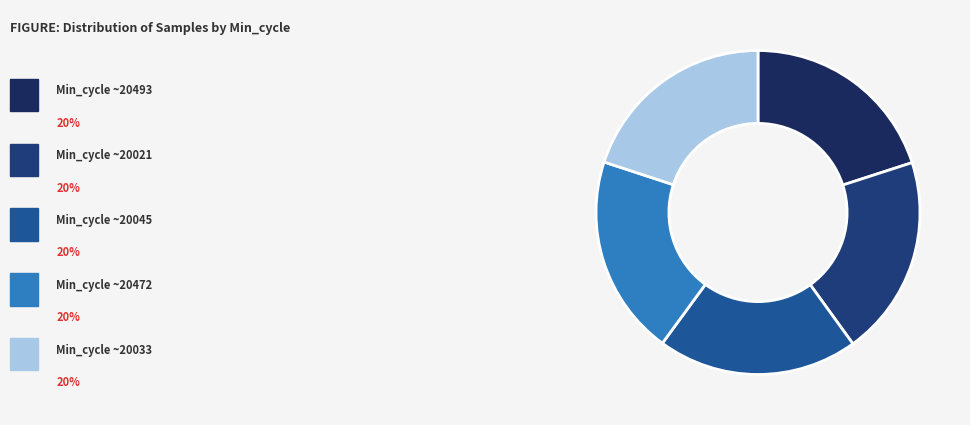

How many segments does this pie chart have?

5